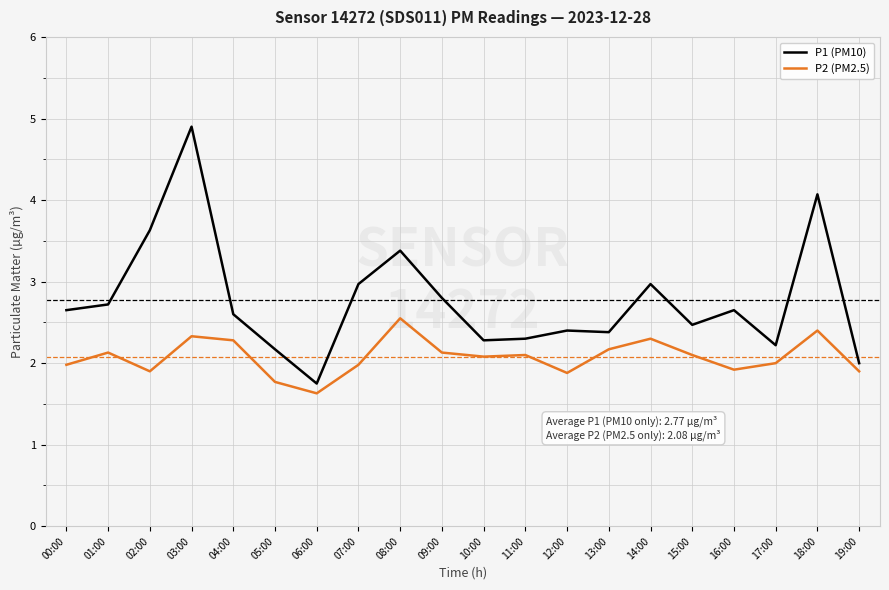

The value of P1 (PM10) at 12:00 is 2.4. True or false?

True